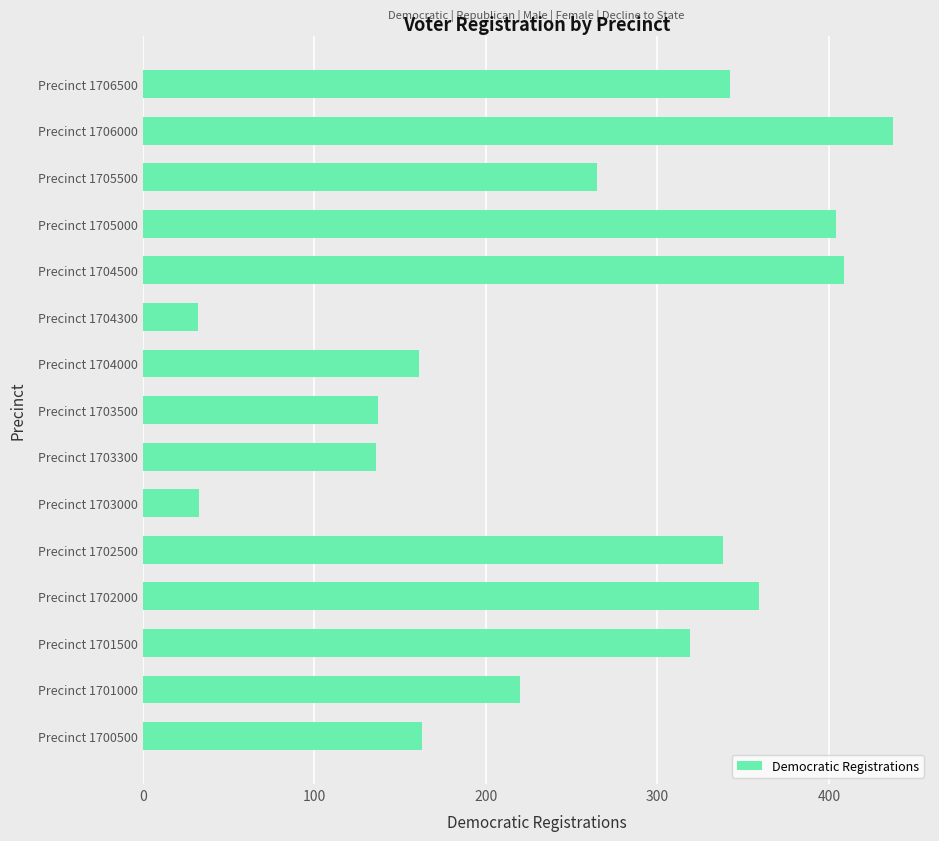

Which label corresponds to the largest value in the chart?

Precinct 1706000